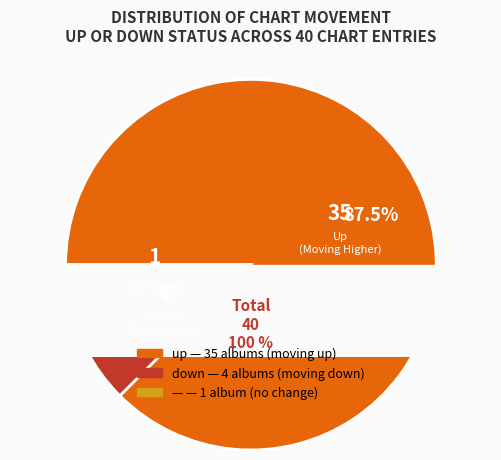

Which slice is the smallest?

-